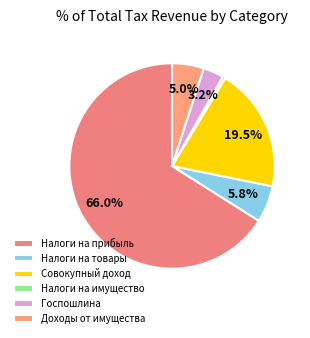

Is there a majority slice in this chart?

Yes